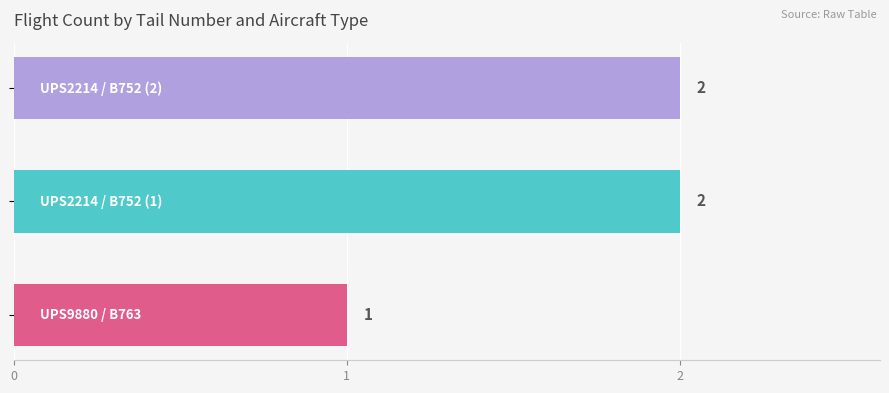

Count the values in the range 1 to 2.

3